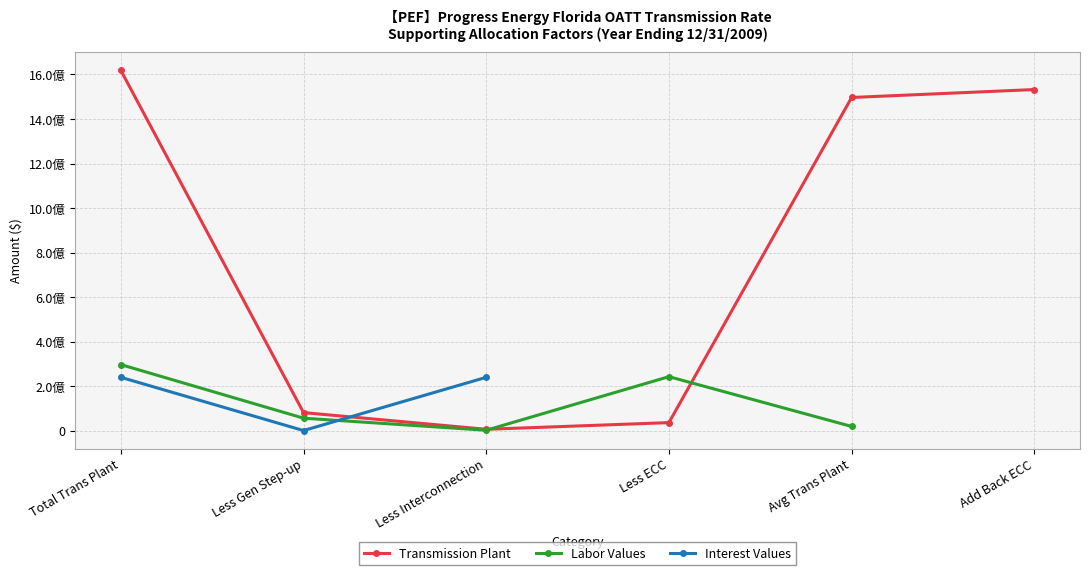

At which category does the chart reach its minimum across all series?

Less Gen Step-up